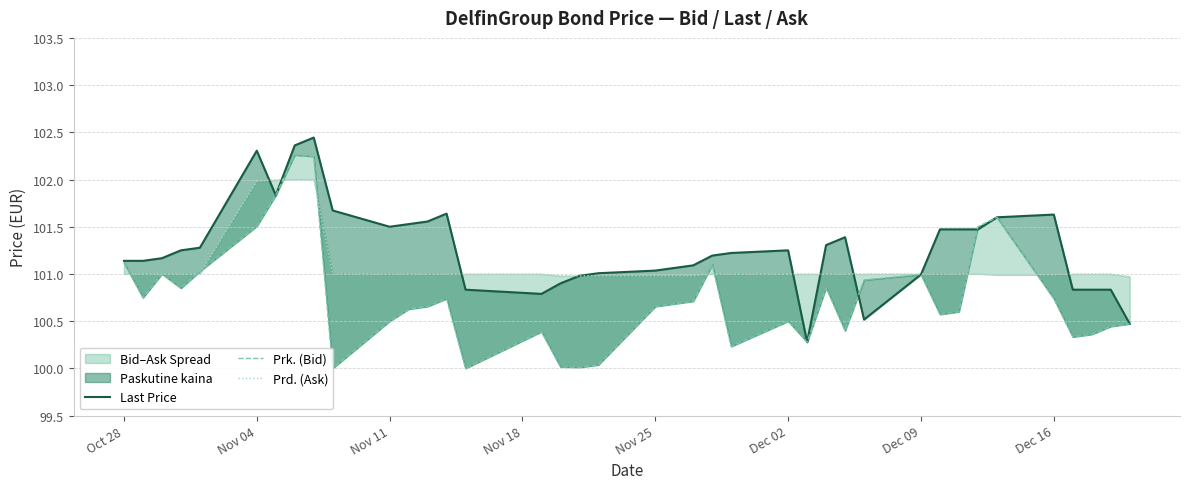

What is the sum of all Prk. (Bid) values?

3929.5